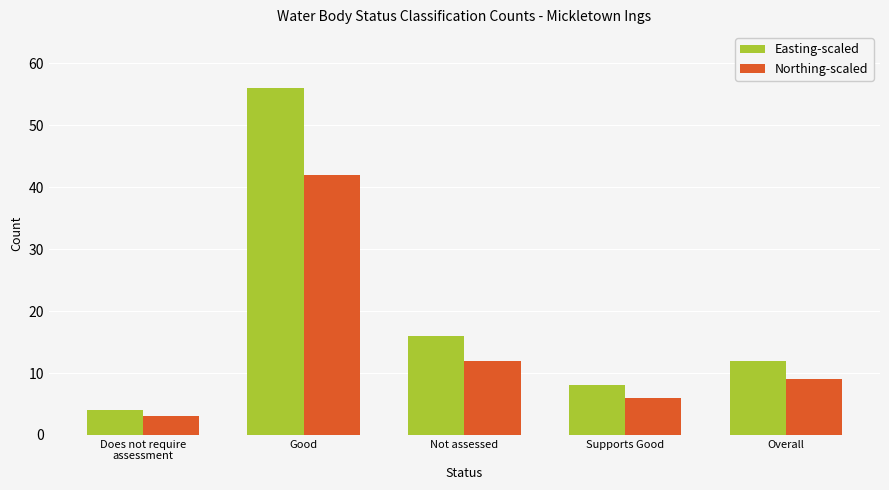

What is the difference between the second highest and second lowest values in the Easting-scaled series?

8